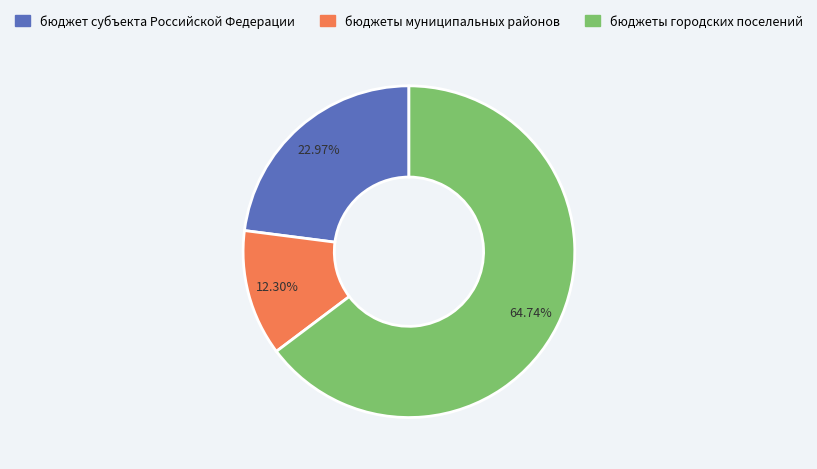

What is the total percentage of бюджеты муниципальных районов and бюджеты городских поселений?

77.0%